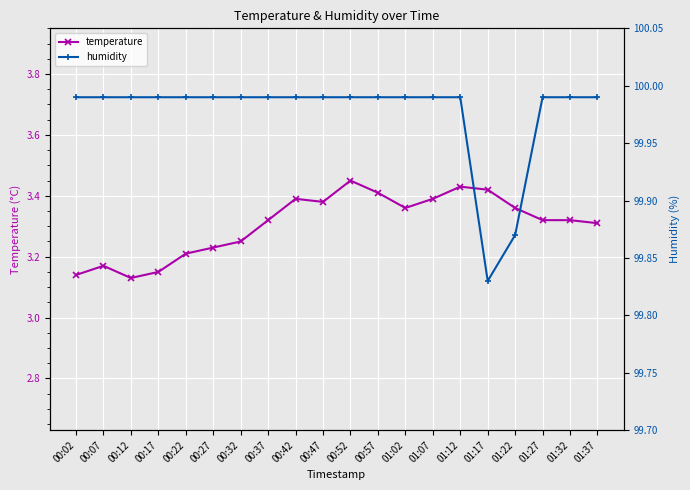

What is the label of the 8th point from the right?

01:02